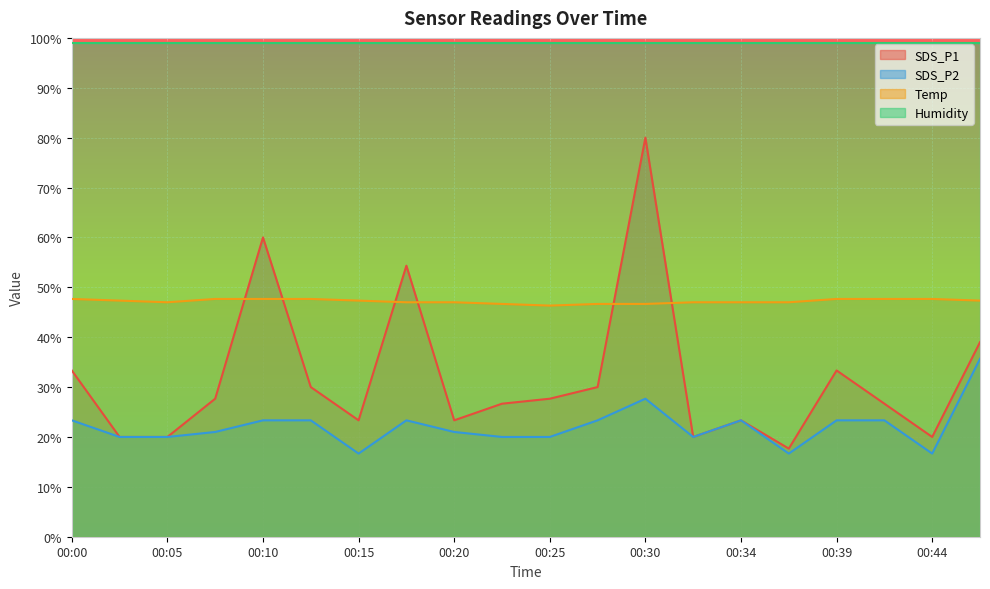

Is it true that Temp equals 47.3 at 00:15?

True